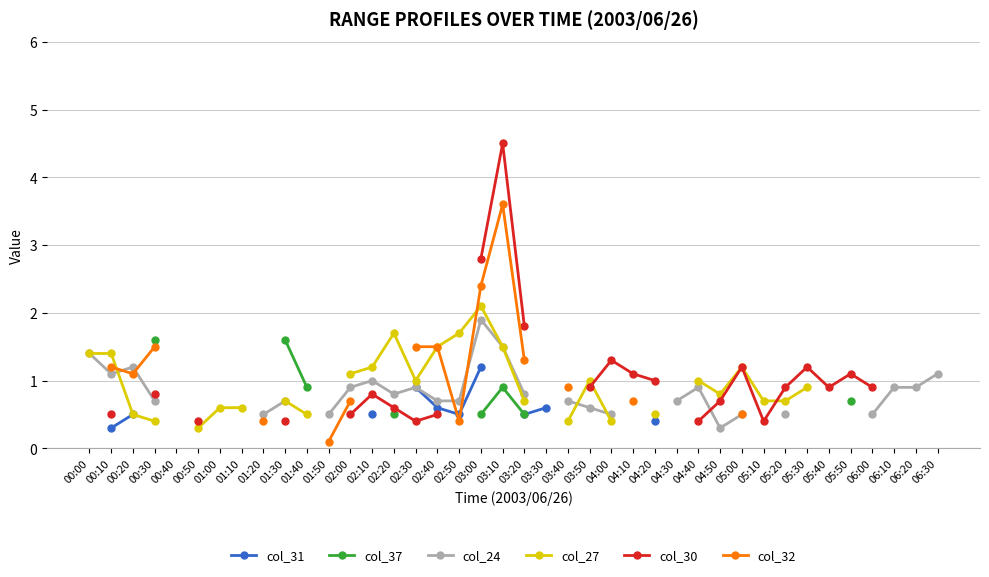

What is the label of the 6th point from the right?

05:40